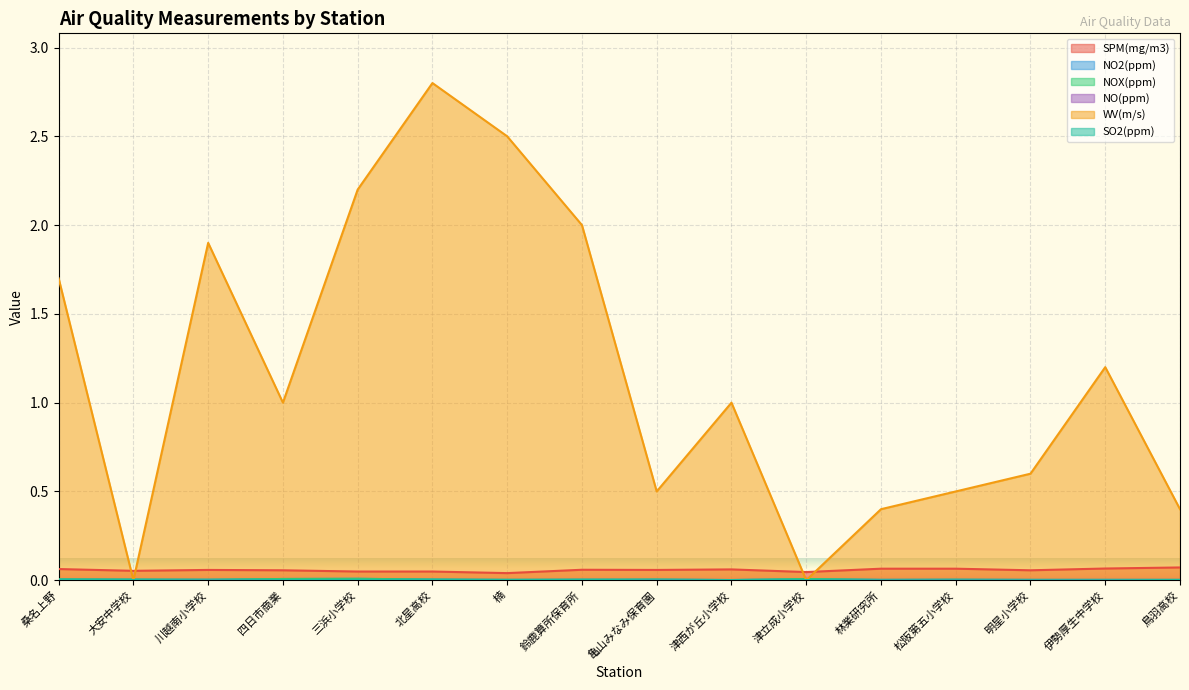

True or false: SPM(mg/m3) and NO2(ppm) cross at least once.

False